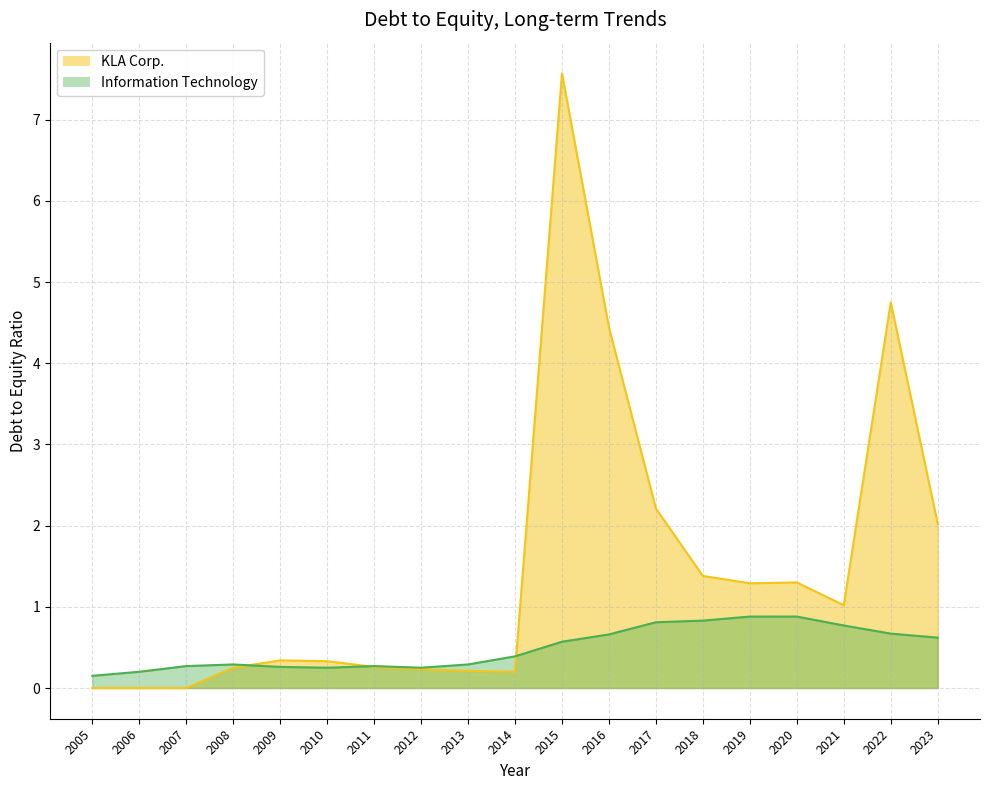

What is the maximum value for Information Technology?

0.9